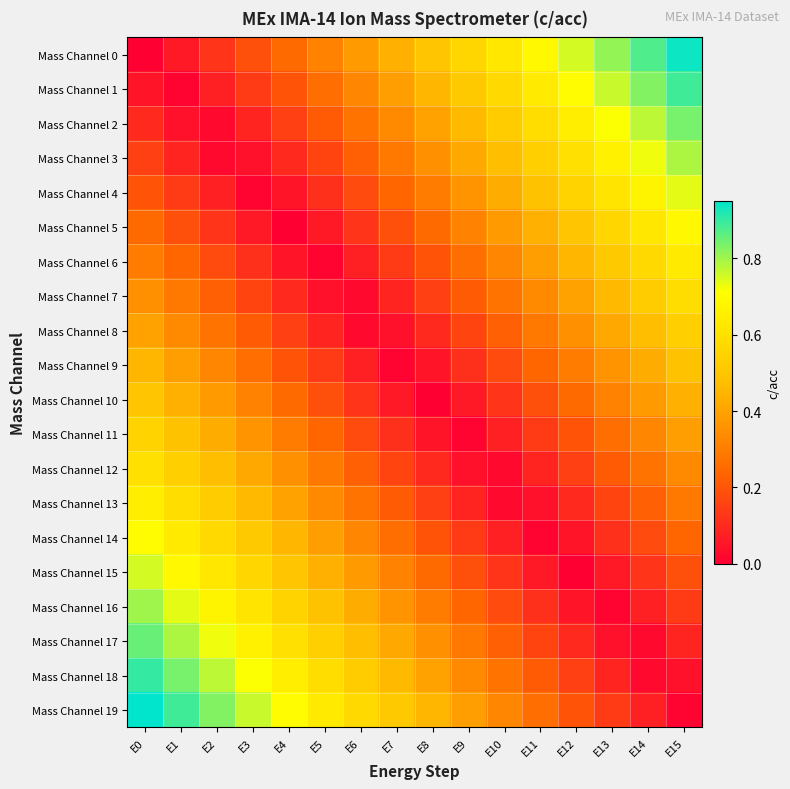

Reading left to right, extract all data points from this chart.

Mass Channel 0: E0=0.0	E1=0.1	E2=0.1	E3=0.2	E4=0.2	E5=0.3	E6=0.4	E7=0.4	E8=0.5	E9=0.6	E10=0.6	E11=0.7	E12=0.8	E13=0.8	E14=0.9	E15=0.9
Mass Channel 1: E0=0.1	E1=0.0	E2=0.1	E3=0.1	E4=0.2	E5=0.3	E6=0.3	E7=0.4	E8=0.5	E9=0.5	E10=0.6	E11=0.6	E12=0.7	E13=0.8	E14=0.8	E15=0.9
Mass Channel 2: E0=0.1	E1=0.0	E2=0.0	E3=0.1	E4=0.1	E5=0.2	E6=0.3	E7=0.3	E8=0.4	E9=0.5	E10=0.5	E11=0.6	E12=0.7	E13=0.7	E14=0.8	E15=0.8
Mass Channel 3: E0=0.1	E1=0.1	E2=0.0	E3=0.0	E4=0.1	E5=0.2	E6=0.2	E7=0.3	E8=0.3	E9=0.4	E10=0.5	E11=0.5	E12=0.6	E13=0.7	E14=0.7	E15=0.8
Mass Channel 4: E0=0.2	E1=0.1	E2=0.1	E3=0.0	E4=0.0	E5=0.1	E6=0.2	E7=0.2	E8=0.3	E9=0.4	E10=0.4	E11=0.5	E12=0.6	E13=0.6	E14=0.7	E15=0.7
Mass Channel 5: E0=0.2	E1=0.2	E2=0.1	E3=0.1	E4=0.0	E5=0.1	E6=0.1	E7=0.2	E8=0.2	E9=0.3	E10=0.4	E11=0.4	E12=0.5	E13=0.6	E14=0.6	E15=0.7
Mass Channel 6: E0=0.3	E1=0.2	E2=0.2	E3=0.1	E4=0.0	E5=0.0	E6=0.1	E7=0.1	E8=0.2	E9=0.3	E10=0.3	E11=0.4	E12=0.5	E13=0.5	E14=0.6	E15=0.6
Mass Channel 7: E0=0.3	E1=0.3	E2=0.2	E3=0.2	E4=0.1	E5=0.0	E6=0.0	E7=0.1	E8=0.2	E9=0.2	E10=0.3	E11=0.3	E12=0.4	E13=0.5	E14=0.5	E15=0.6
Mass Channel 8: E0=0.4	E1=0.3	E2=0.3	E3=0.2	E4=0.2	E5=0.1	E6=0.0	E7=0.0	E8=0.1	E9=0.2	E10=0.2	E11=0.3	E12=0.3	E13=0.4	E14=0.5	E15=0.5
Mass Channel 9: E0=0.5	E1=0.4	E2=0.3	E3=0.3	E4=0.2	E5=0.1	E6=0.1	E7=0.0	E8=0.0	E9=0.1	E10=0.2	E11=0.2	E12=0.3	E13=0.4	E14=0.4	E15=0.5
Mass Channel 10: E0=0.5	E1=0.4	E2=0.4	E3=0.3	E4=0.2	E5=0.2	E6=0.1	E7=0.1	E8=0.0	E9=0.1	E10=0.1	E11=0.2	E12=0.2	E13=0.3	E14=0.4	E15=0.4
Mass Channel 11: E0=0.6	E1=0.5	E2=0.4	E3=0.4	E4=0.3	E5=0.2	E6=0.2	E7=0.1	E8=0.1	E9=0.0	E10=0.1	E11=0.1	E12=0.2	E13=0.3	E14=0.3	E15=0.4
Mass Channel 12: E0=0.6	E1=0.5	E2=0.5	E3=0.4	E4=0.3	E5=0.3	E6=0.2	E7=0.2	E8=0.1	E9=0.0	E10=0.0	E11=0.1	E12=0.2	E13=0.2	E14=0.3	E15=0.3
Mass Channel 13: E0=0.7	E1=0.6	E2=0.5	E3=0.5	E4=0.4	E5=0.3	E6=0.3	E7=0.2	E8=0.2	E9=0.1	E10=0.0	E11=0.0	E12=0.1	E13=0.2	E14=0.2	E15=0.3
Mass Channel 14: E0=0.7	E1=0.6	E2=0.6	E3=0.5	E4=0.4	E5=0.4	E6=0.3	E7=0.3	E8=0.2	E9=0.1	E10=0.1	E11=0.0	E12=0.1	E13=0.1	E14=0.2	E15=0.2
Mass Channel 15: E0=0.8	E1=0.7	E2=0.6	E3=0.6	E4=0.5	E5=0.4	E6=0.4	E7=0.3	E8=0.2	E9=0.2	E10=0.1	E11=0.1	E12=0.0	E13=0.1	E14=0.1	E15=0.2
Mass Channel 16: E0=0.8	E1=0.7	E2=0.7	E3=0.6	E4=0.6	E5=0.5	E6=0.4	E7=0.4	E8=0.3	E9=0.2	E10=0.2	E11=0.1	E12=0.1	E13=0.0	E14=0.1	E15=0.1
Mass Channel 17: E0=0.8	E1=0.8	E2=0.7	E3=0.7	E4=0.6	E5=0.5	E6=0.5	E7=0.4	E8=0.3	E9=0.3	E10=0.2	E11=0.2	E12=0.1	E13=0.0	E14=0.0	E15=0.1
Mass Channel 18: E0=0.9	E1=0.8	E2=0.8	E3=0.7	E4=0.7	E5=0.6	E6=0.5	E7=0.5	E8=0.4	E9=0.3	E10=0.3	E11=0.2	E12=0.2	E13=0.1	E14=0.0	E15=0.0
Mass Channel 19: E0=0.9	E1=0.9	E2=0.8	E3=0.8	E4=0.7	E5=0.6	E6=0.6	E7=0.5	E8=0.4	E9=0.4	E10=0.3	E11=0.3	E12=0.2	E13=0.1	E14=0.1	E15=0.0